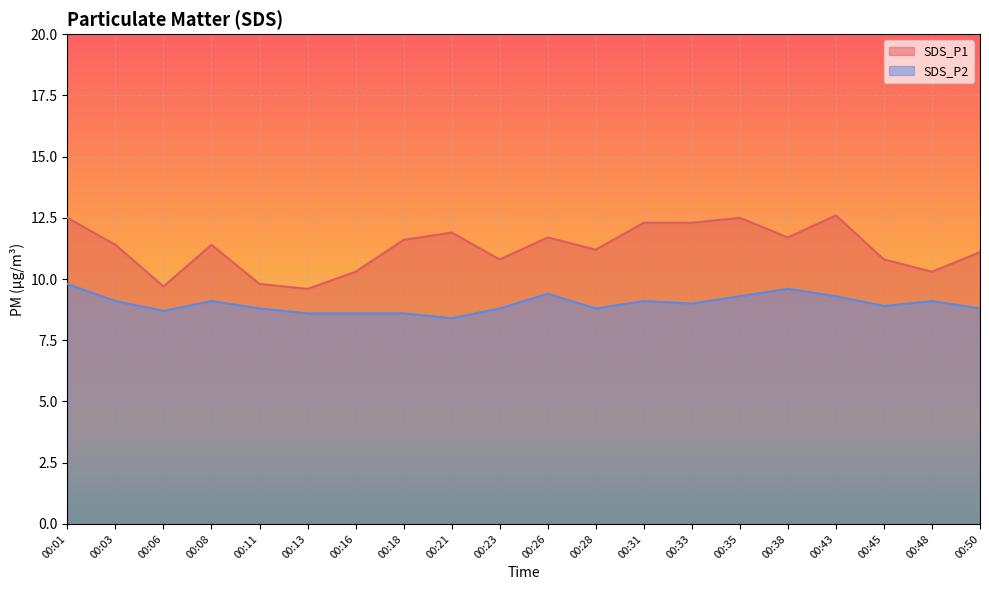

Reading left to right, list all the values displayed in this chart.

SDS_P1: 12.5	11.4	9.7	11.4	9.8	9.6	10.3	11.6	11.9	10.8	11.7	11.2	12.3	12.3	12.5	11.7	12.6	10.8	10.3	11.1
SDS_P2: 9.8	9.1	8.7	9.1	8.8	8.6	8.6	8.6	8.4	8.8	9.4	8.8	9.1	9.0	9.3	9.6	9.3	8.9	9.1	8.8